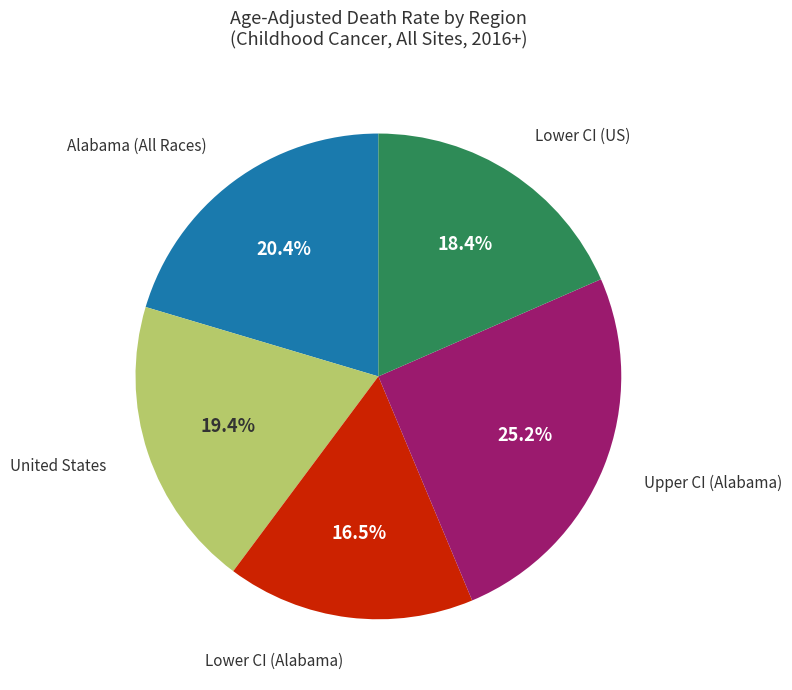

Is there any slice that represents more than half of the pie?

No